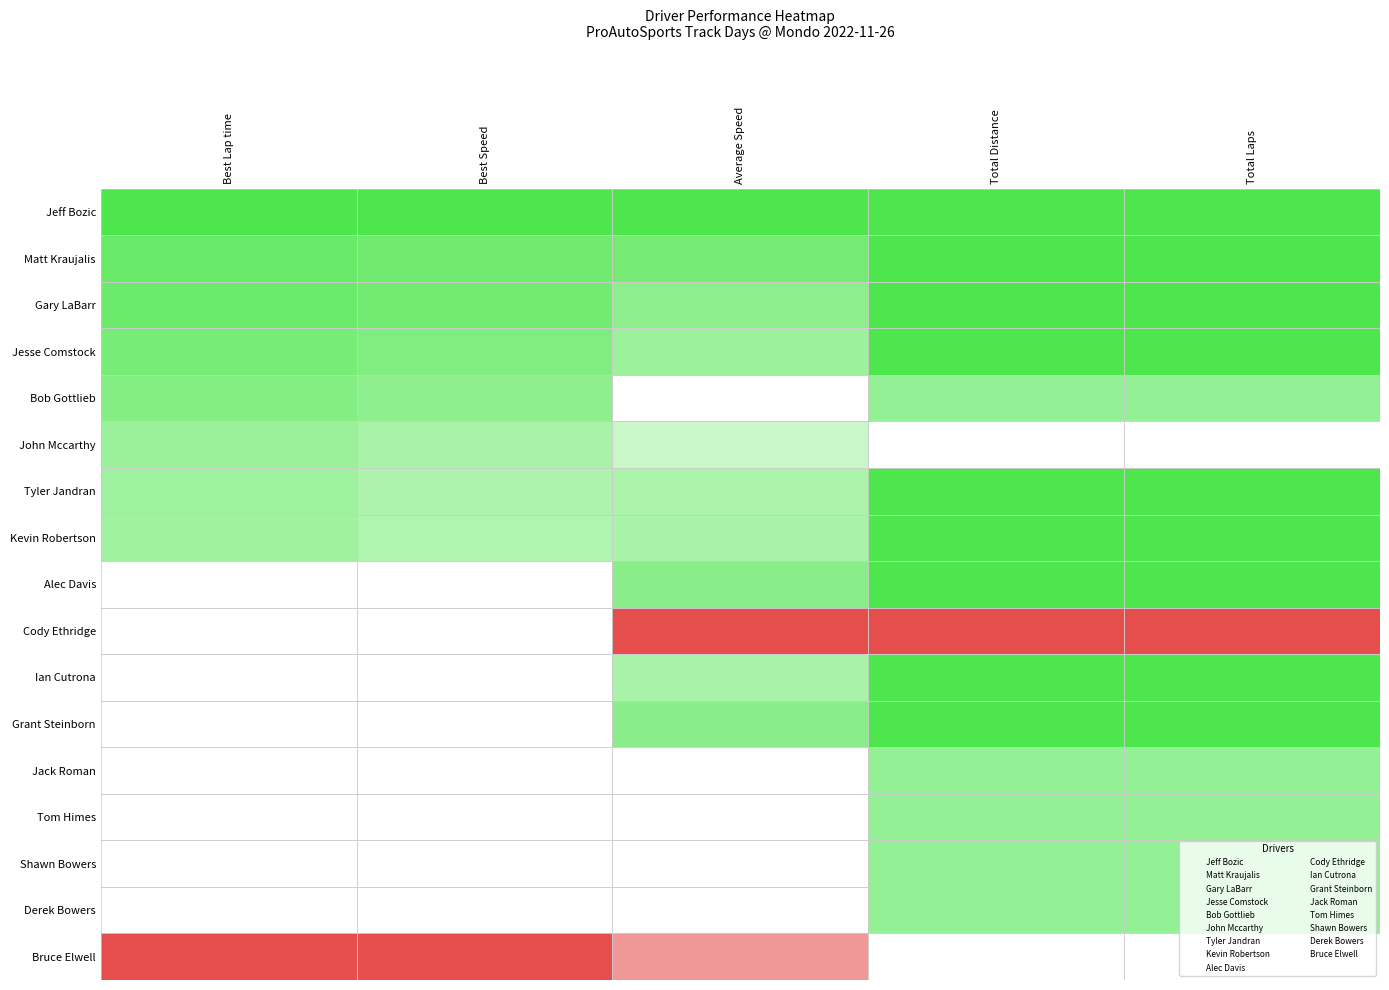

Count the number of categories in the chart.

5